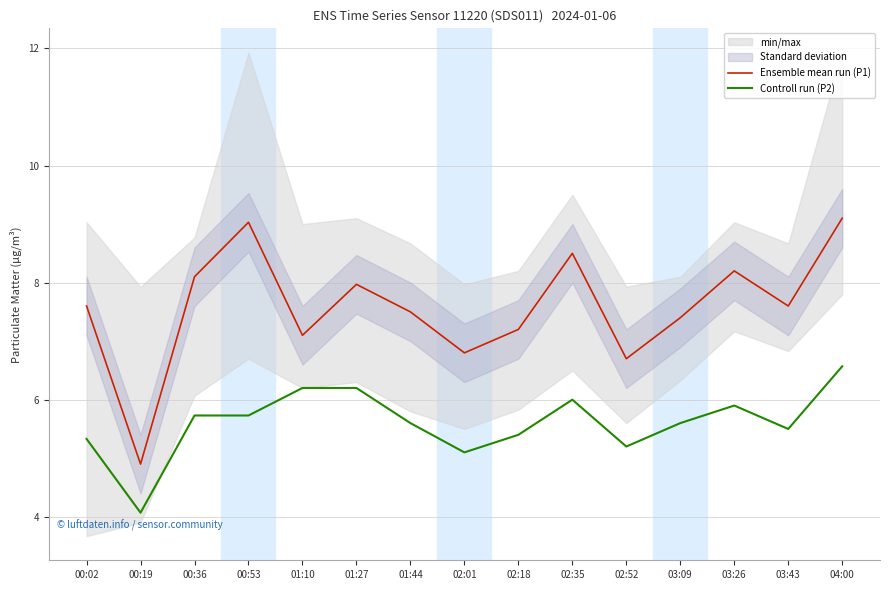

True or false: Ensemble mean run (P1) and Controll run (P2) intersect in this chart.

False